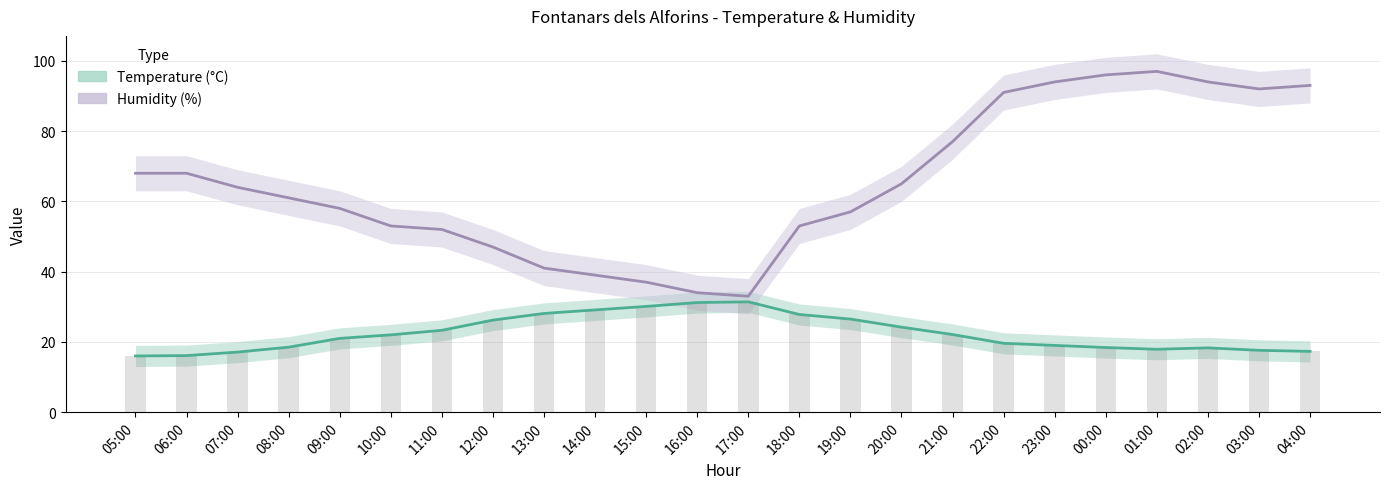

What is the difference between the second highest and second lowest values in the Temperature (°C) series?

15.1